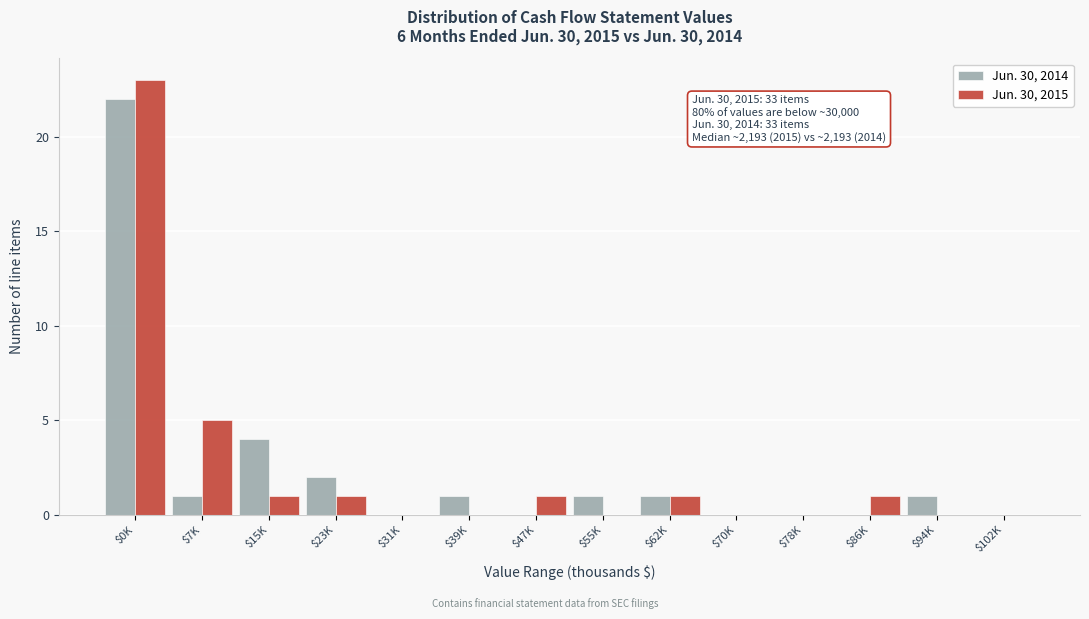

At which category is the sum across all series the highest?

$0K